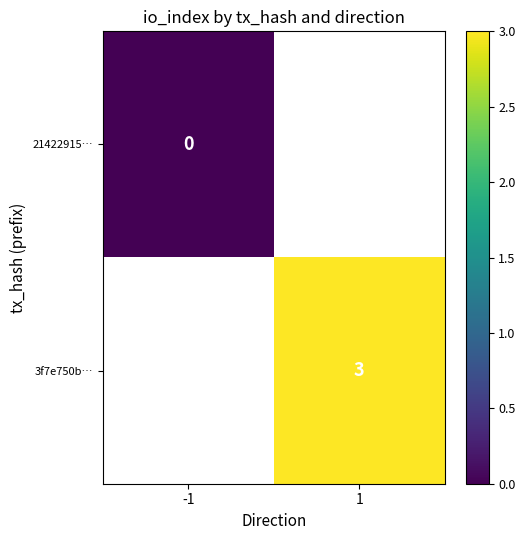

Rank the series by their average value, from lowest to highest.

21422915…, 3f7e750b…